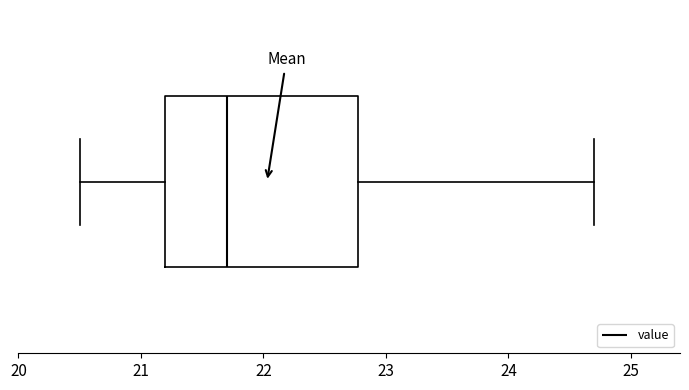

Where is the right edge of the box on the x-axis? The values are not printed on the chart, so give them approximately, as read against the axis.

22.8